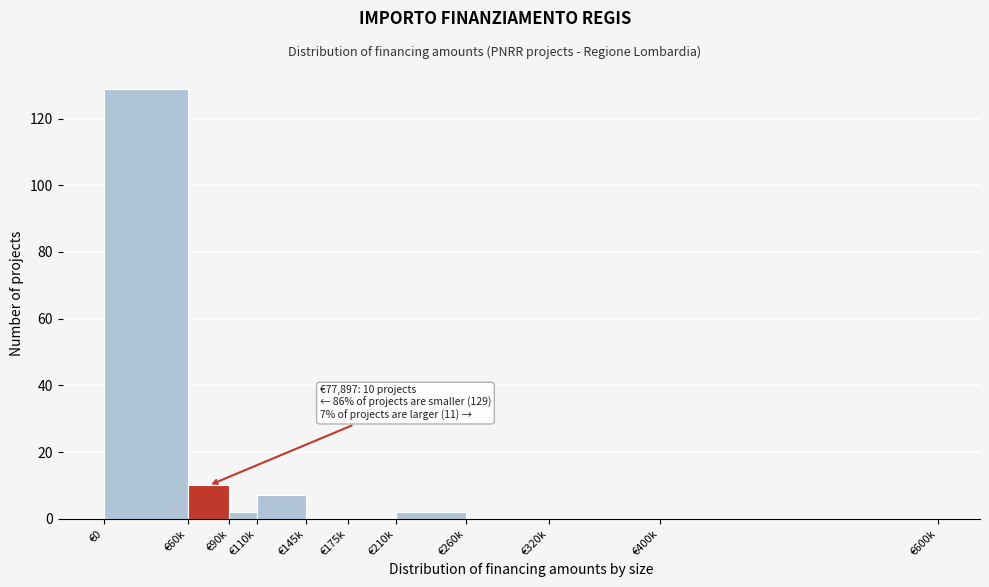

Reading left to right, what are all the values shown in this chart?

€0=129	€60k=10	€90k=2	€110k=7	€145k=0	€175k=0	€210k=2	€260k=0	€320k=0	€400k=0